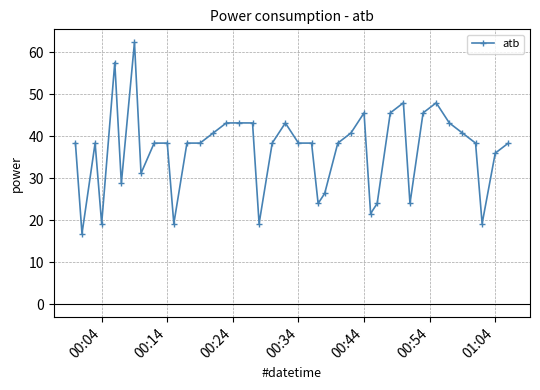

What is the difference between the second highest and second lowest values?

38.4